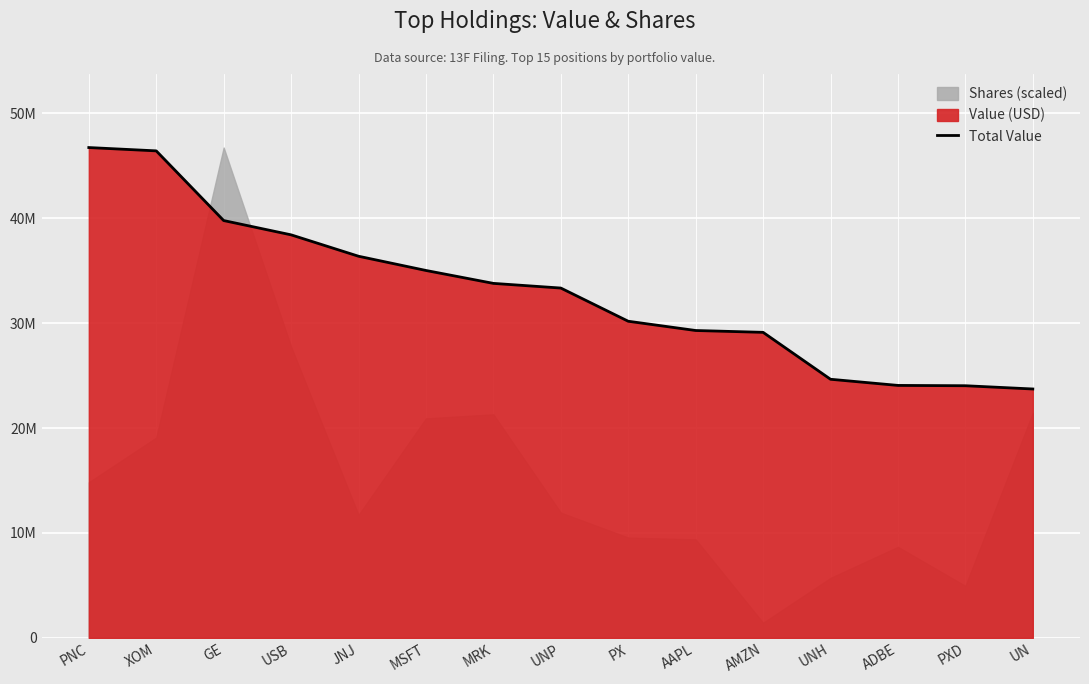

Which has a higher value, USB or UNH?

USB